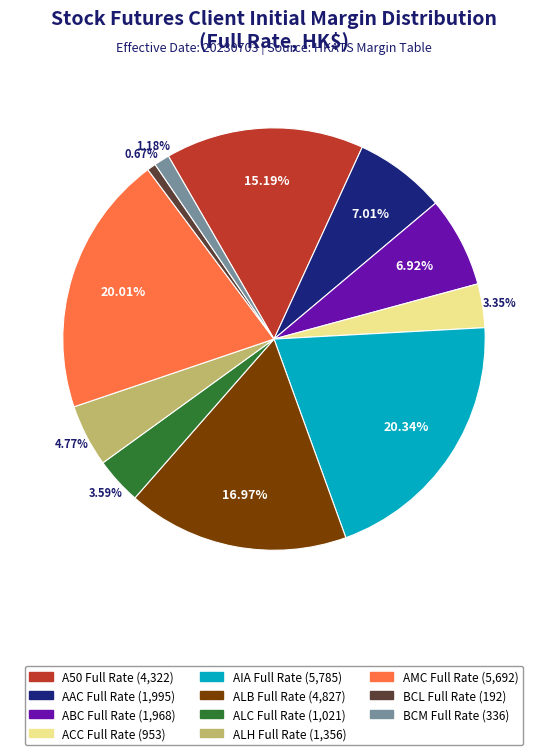

What is the smallest slice in the pie chart?

BCL Full Rate